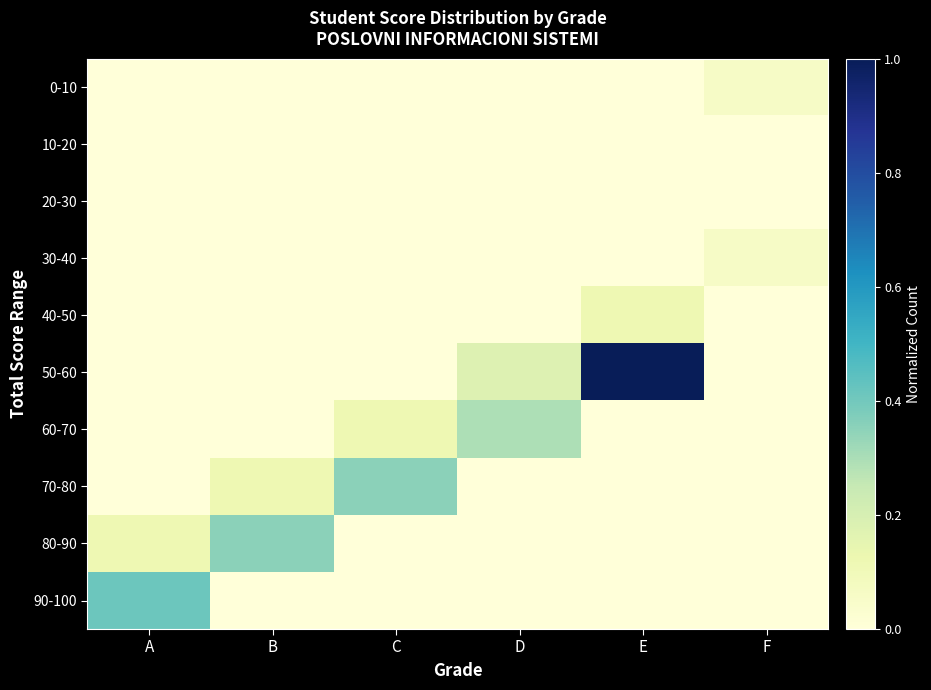

What is the total value across all series at A?

0.5